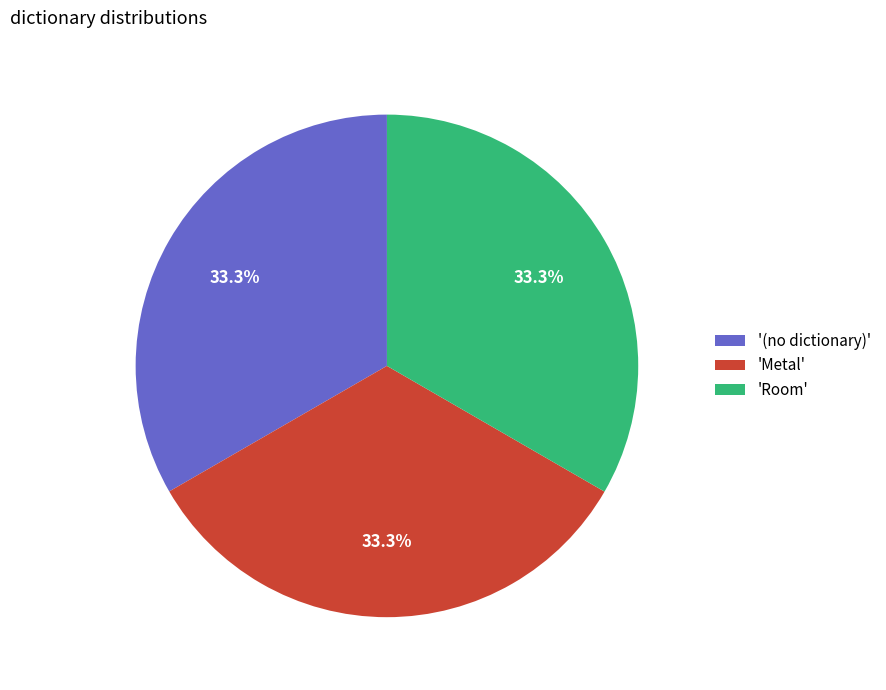

Is there a majority slice in this chart?

No